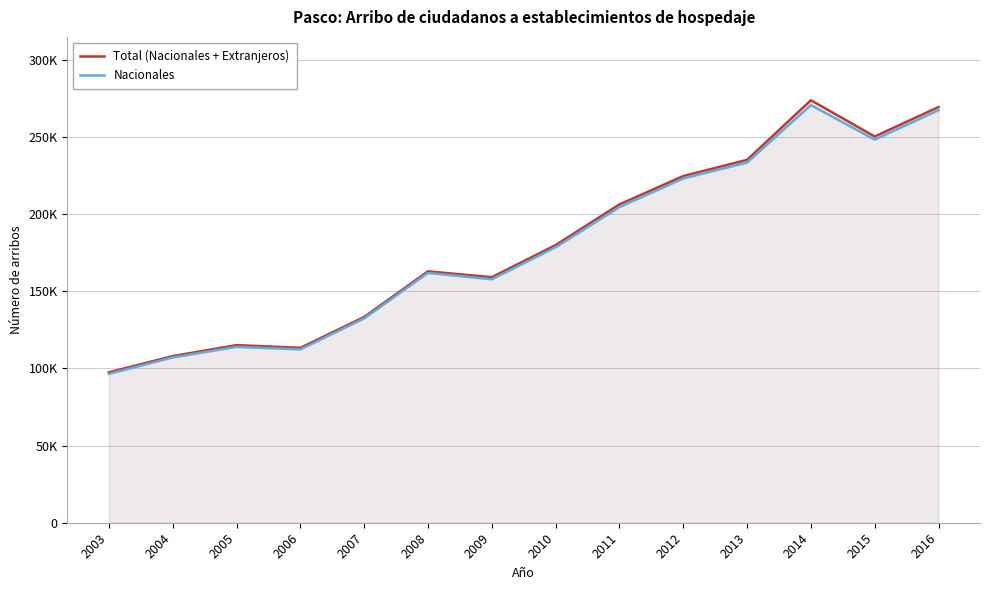

What is the difference between the second highest and minimum values in the Total (Nacionales + Extranjeros) series?

171980